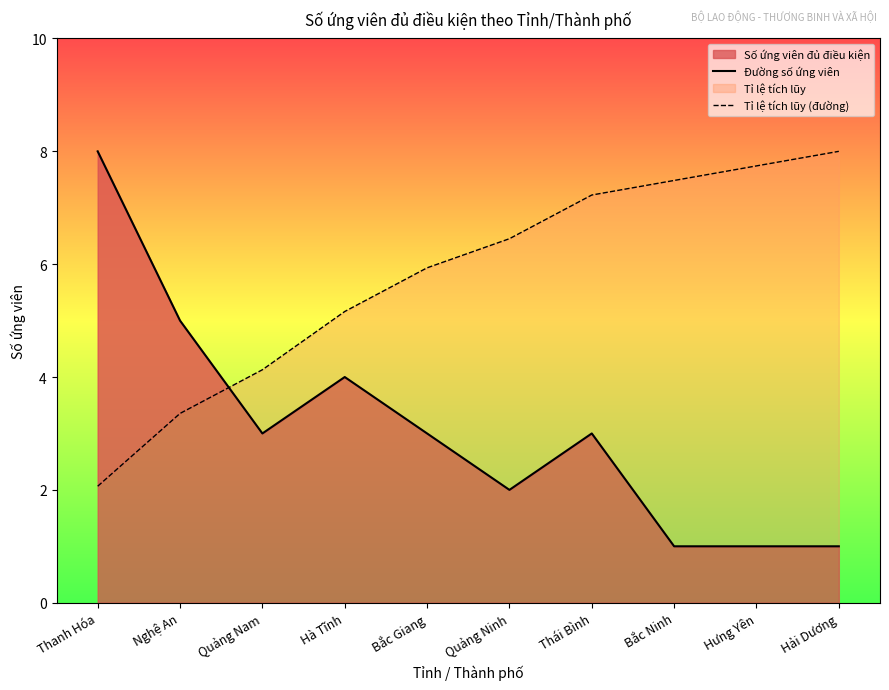

At which label is Tỉ lệ tích lũy (đường) closest to 5?

Hà Tĩnh